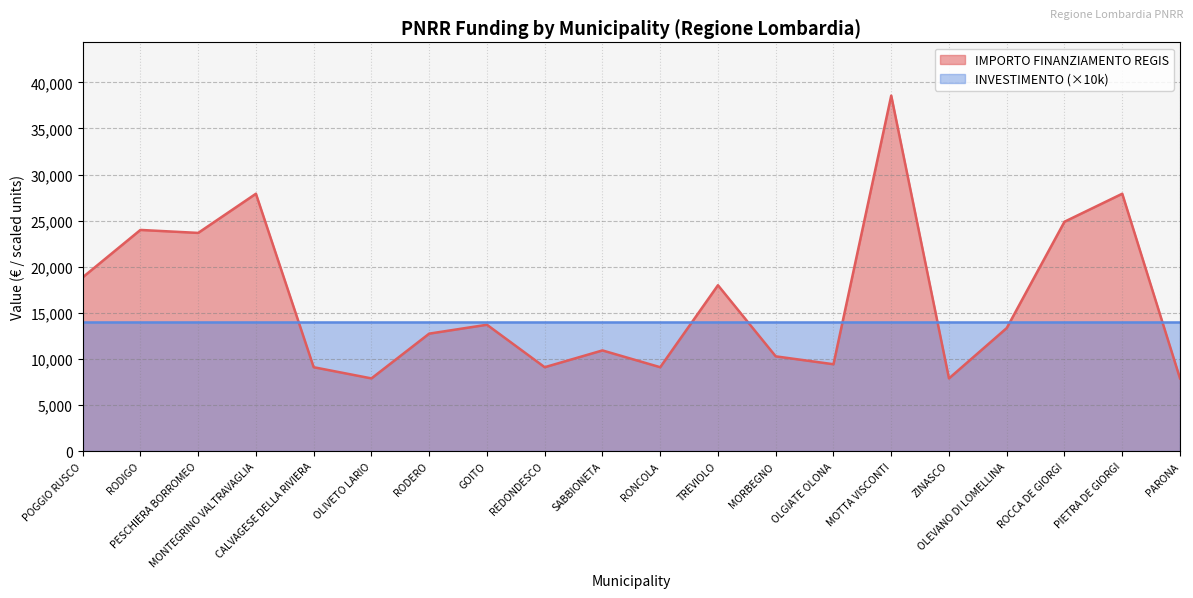

Where is the data nearest to the value 23228?

PESCHIERA BORROMEO